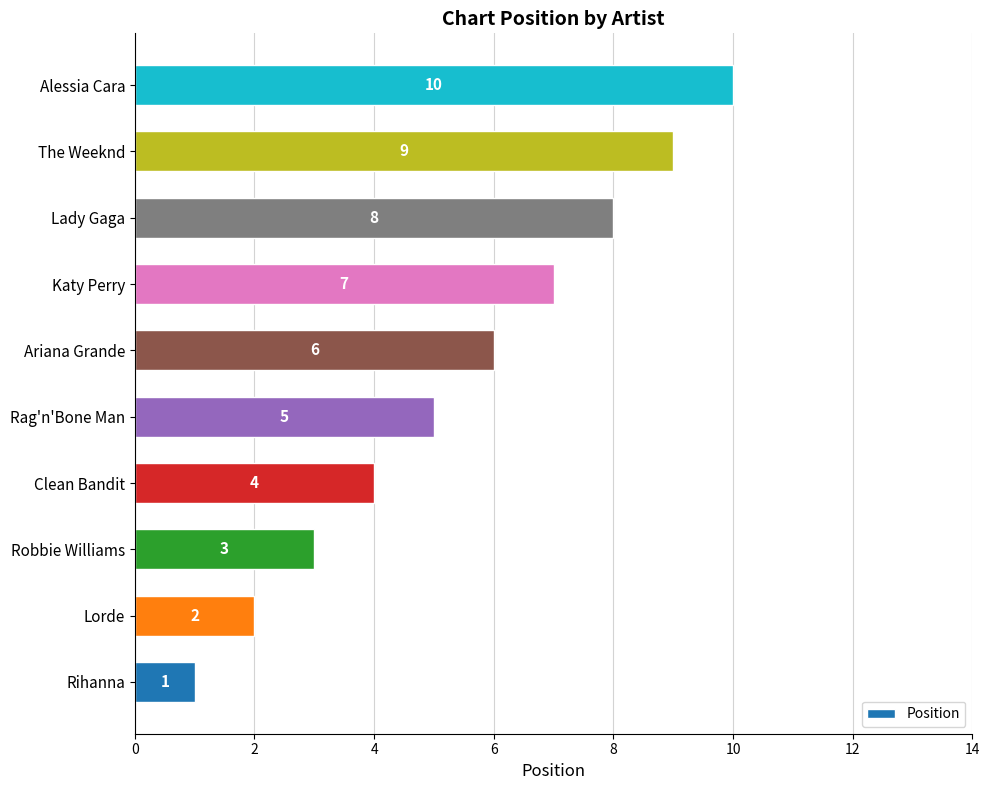

Where is the data nearest to the value 5?

Rag'n'Bone Man